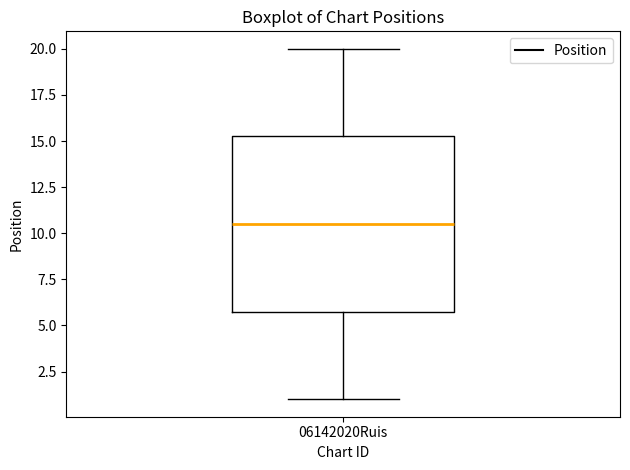

Where does the median line of the box for 06142020Ruis sit on the y-axis? The values are not printed on the chart, so give them approximately, as read against the axis.

10.5